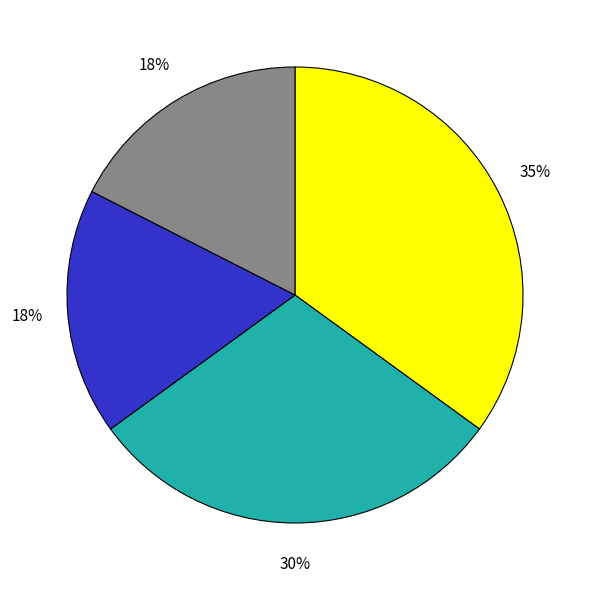

Is there any slice that represents more than half of the pie?

No